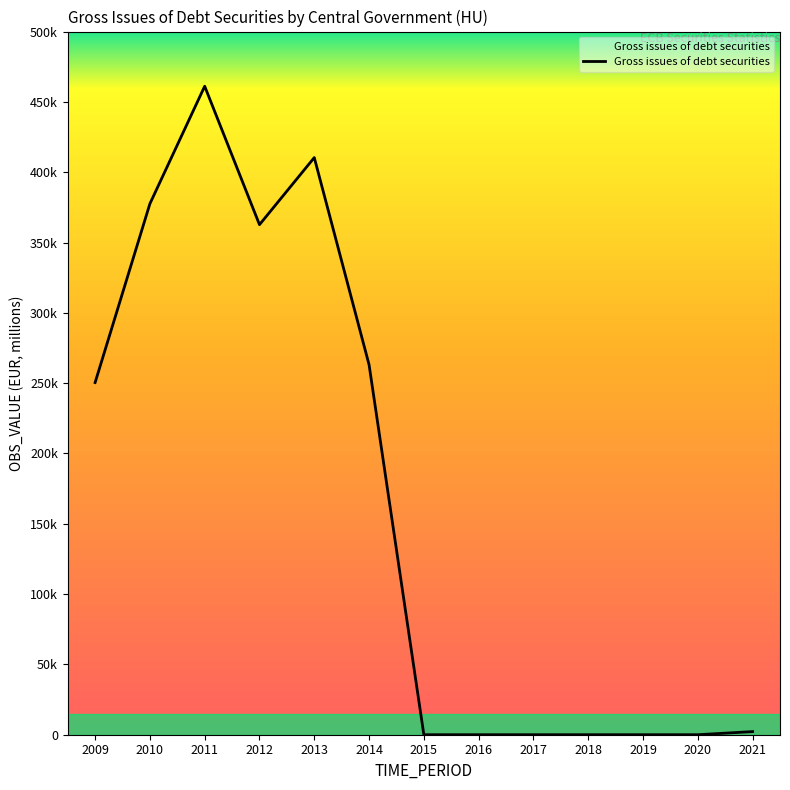

Where is the data nearest to the value 230558?

2009